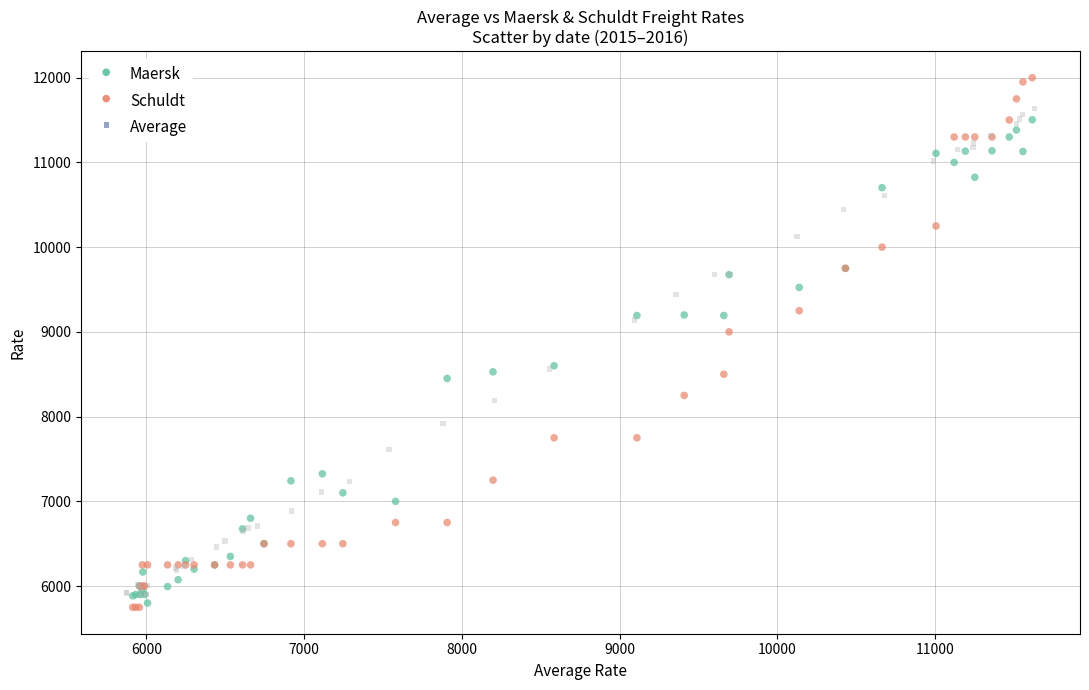

What are all the series names shown in the legend?

Maersk, Schuldt, Average